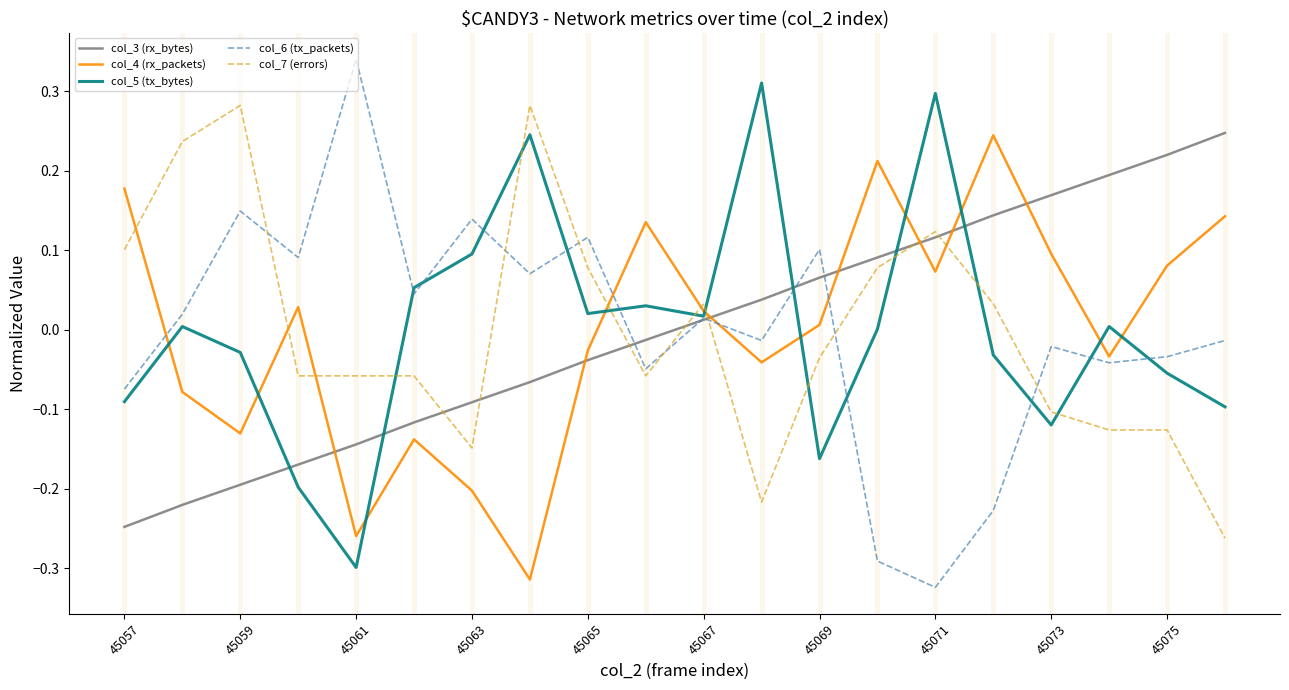

True or false: col_3 (rx_bytes) and col_4 (rx_packets) cross at least once.

True